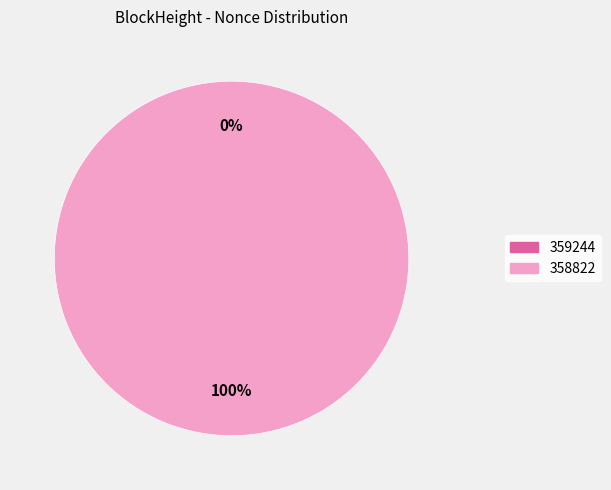

Does 359244 account for over 50% of the chart?

No